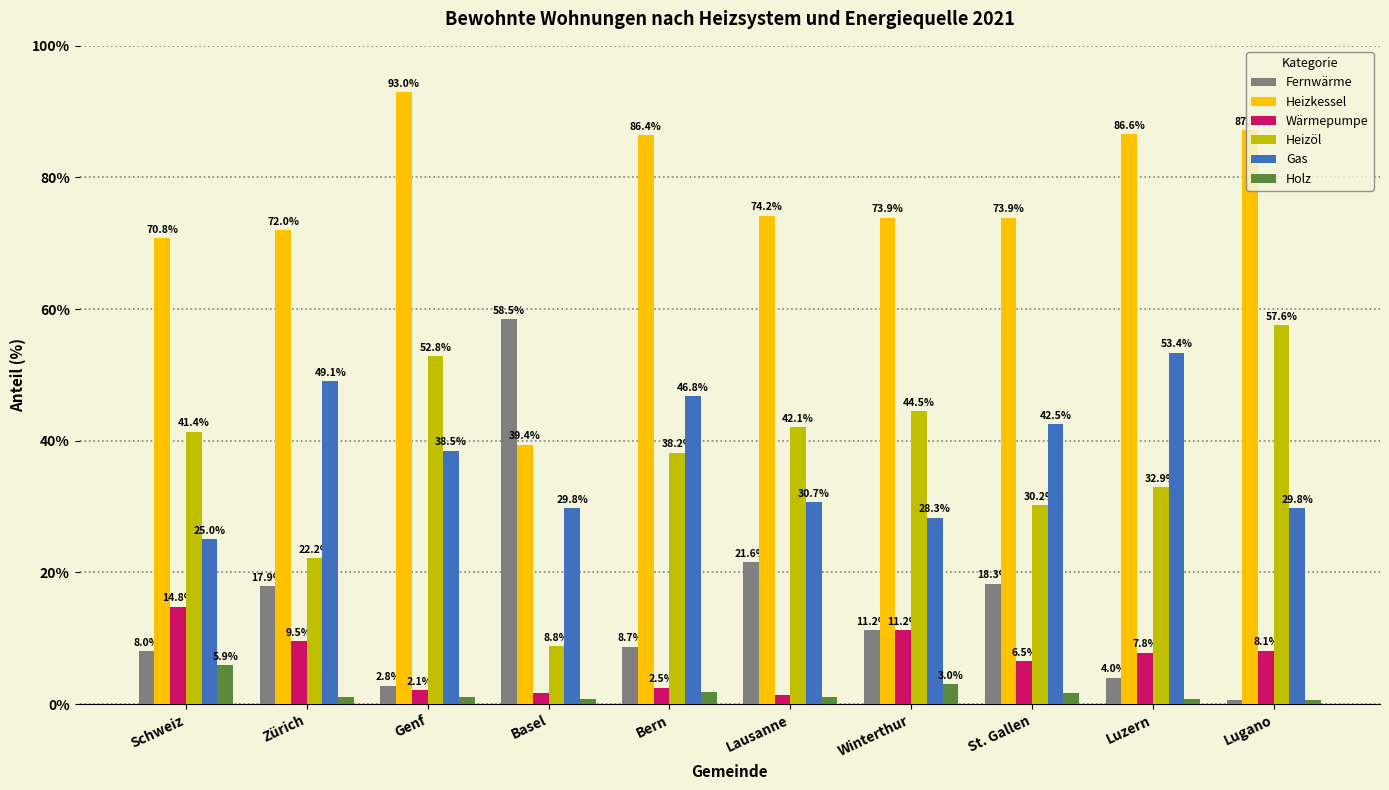

Which series has the largest total across all categories?

Heizkessel